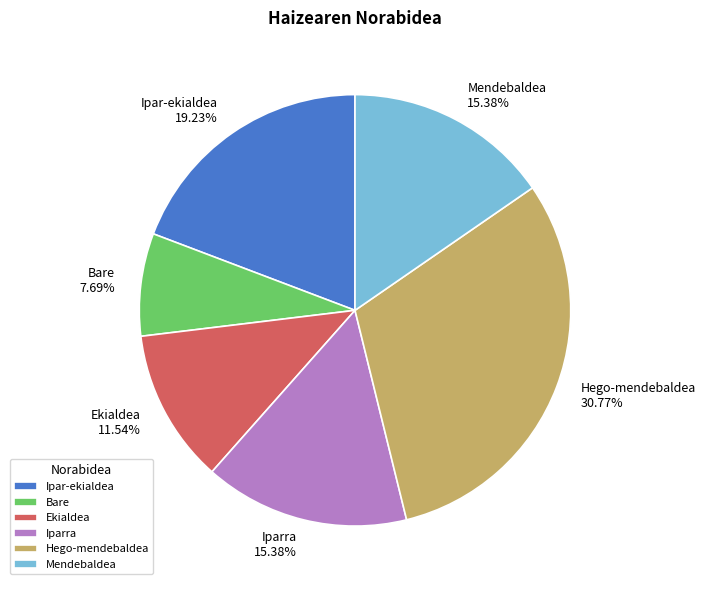

Count the number of slices in the pie.

6